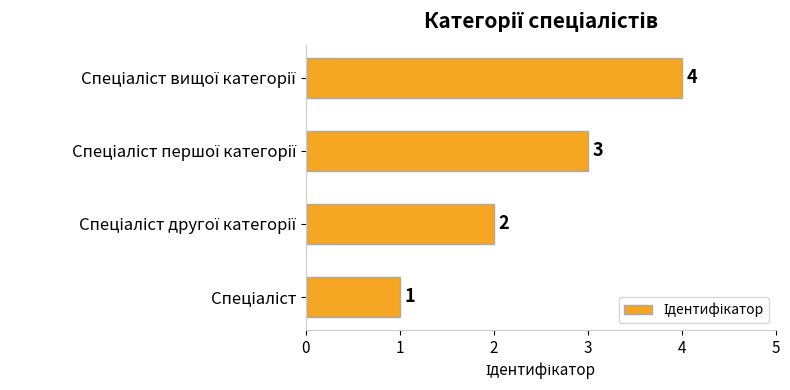

What is the difference between the maximum and minimum values?

3